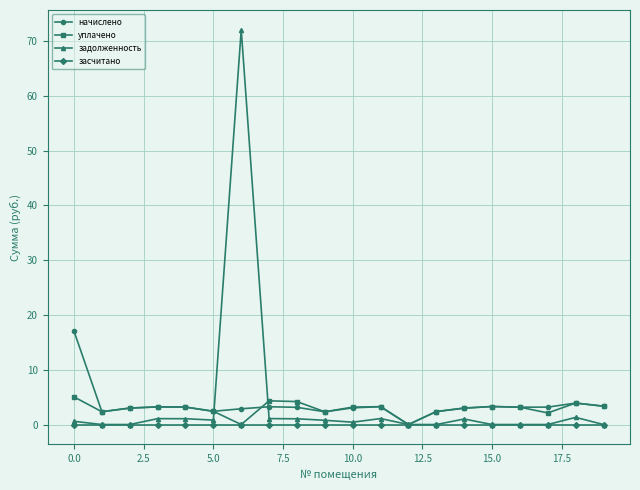

What is the greatest value displayed?

72.0